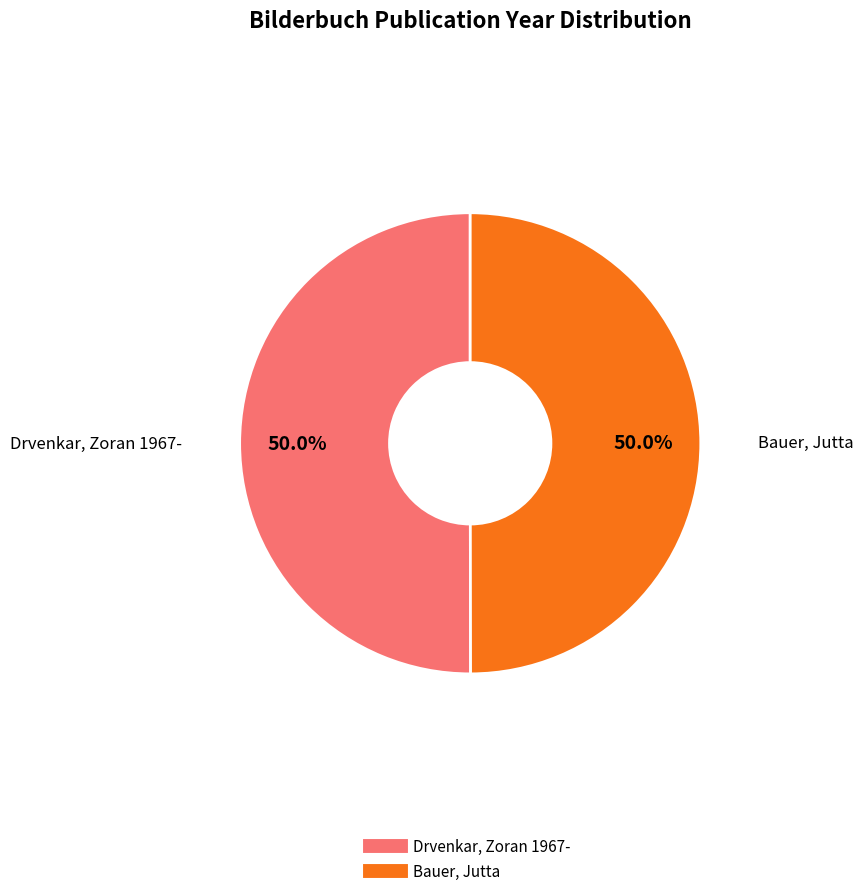

How many slices are in this pie chart?

2